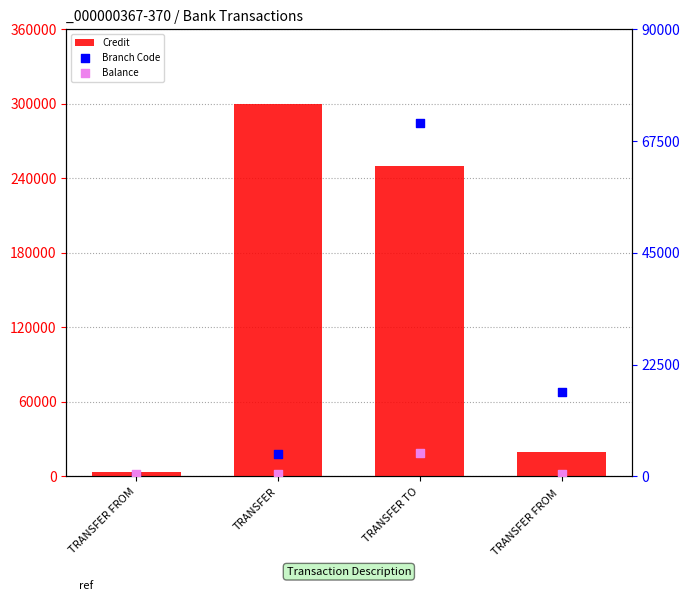

Which series has the largest Y range (max minus min)?

Credit